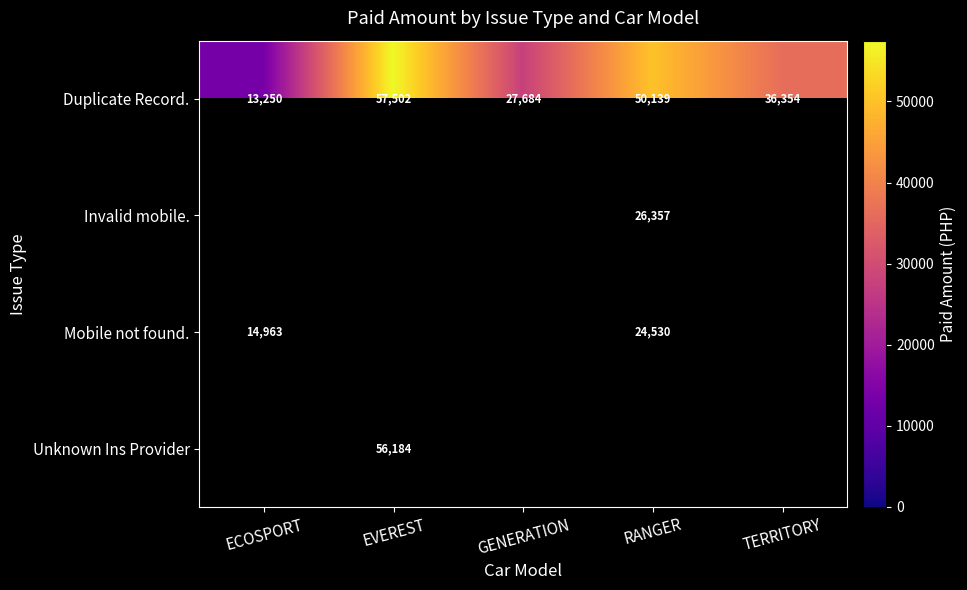

True or false: Invalid mobile. has a value of 26357 at RANGER.

True